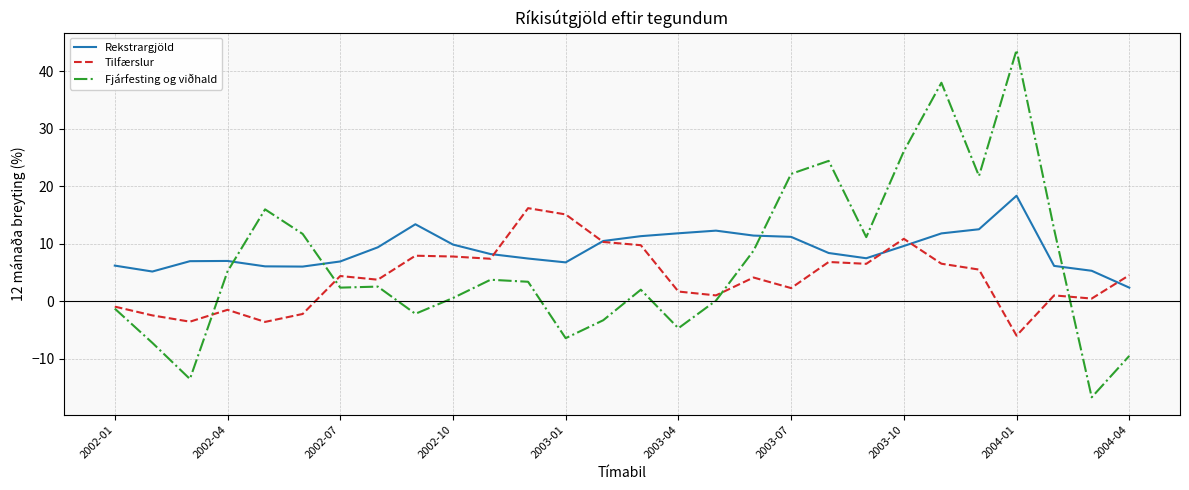

Rank the series by their average value, from highest to lowest.

Rekstrargjöld, Fjárfesting og viðhald, Tilfærslur